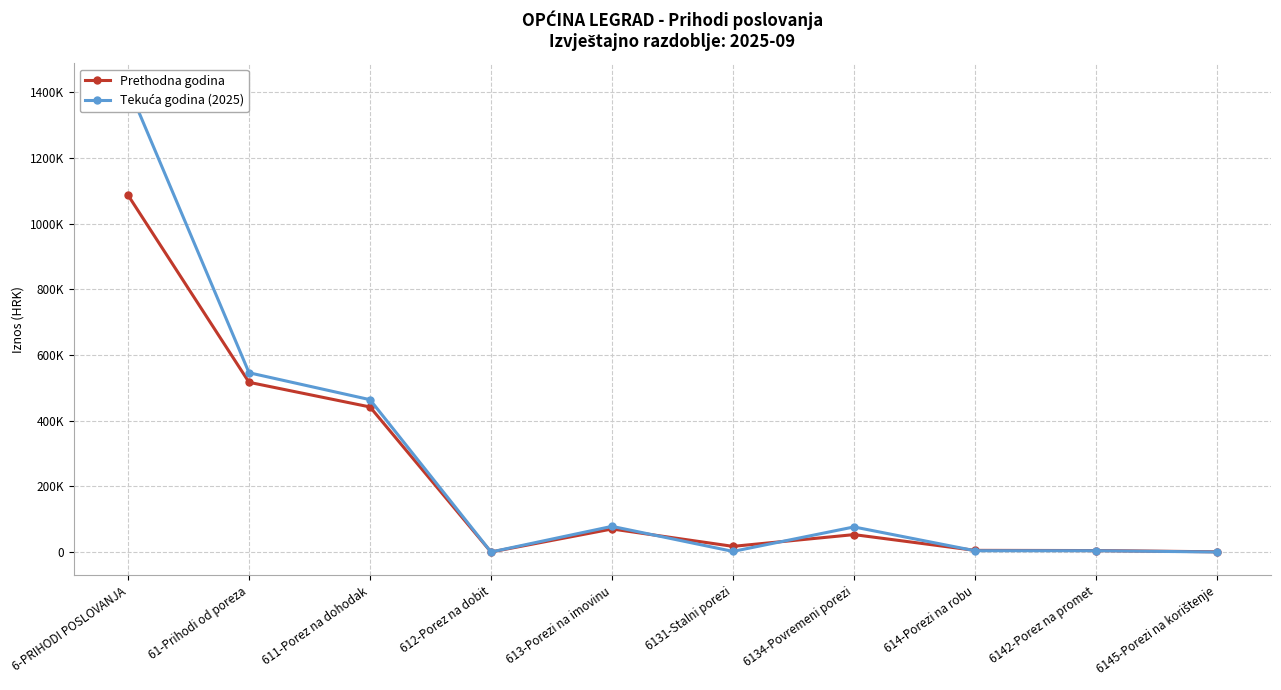

List the series in order of their overall mean, lowest first.

Prethodna godina, Tekuća godina (2025)